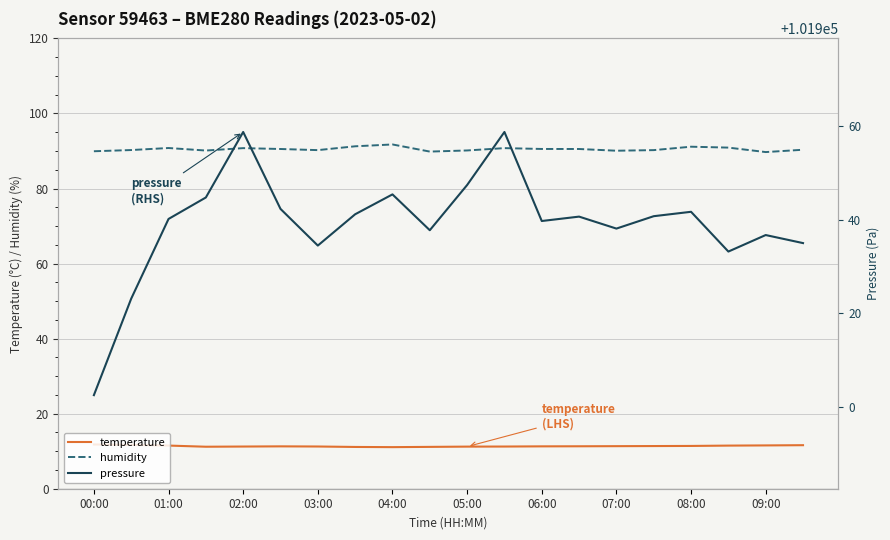

The temperature series shows 11.3 at 06:00. True or false?

True